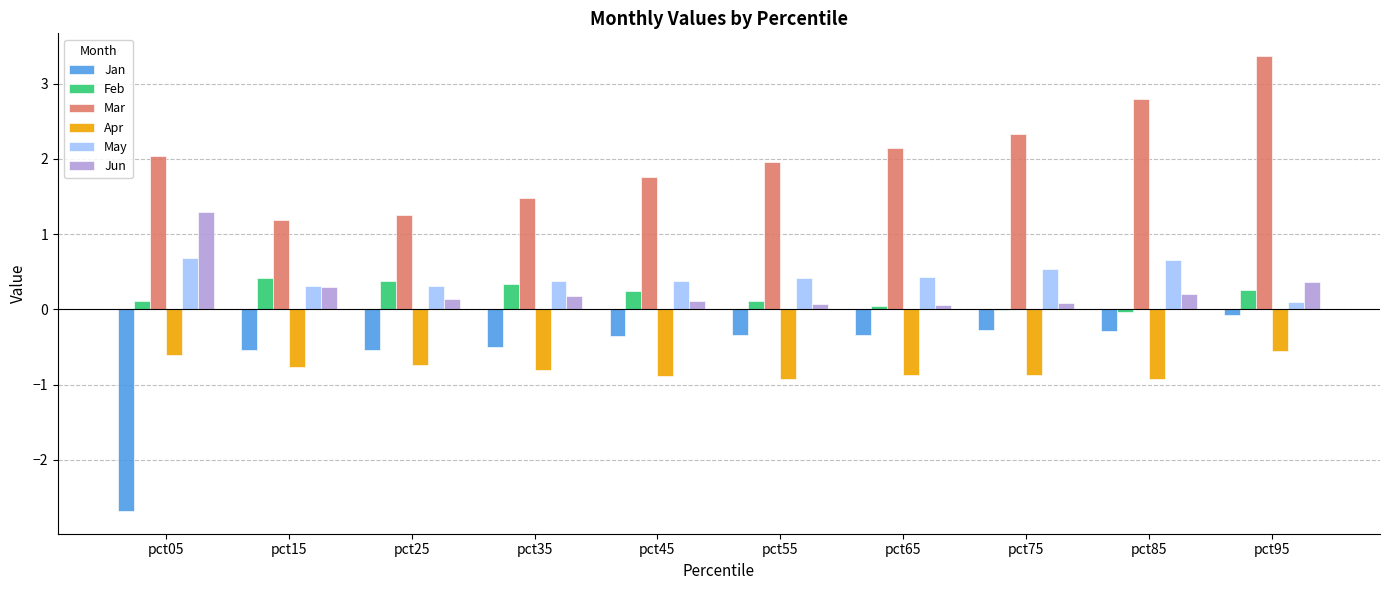

What is the sum of all Jun values?

2.8